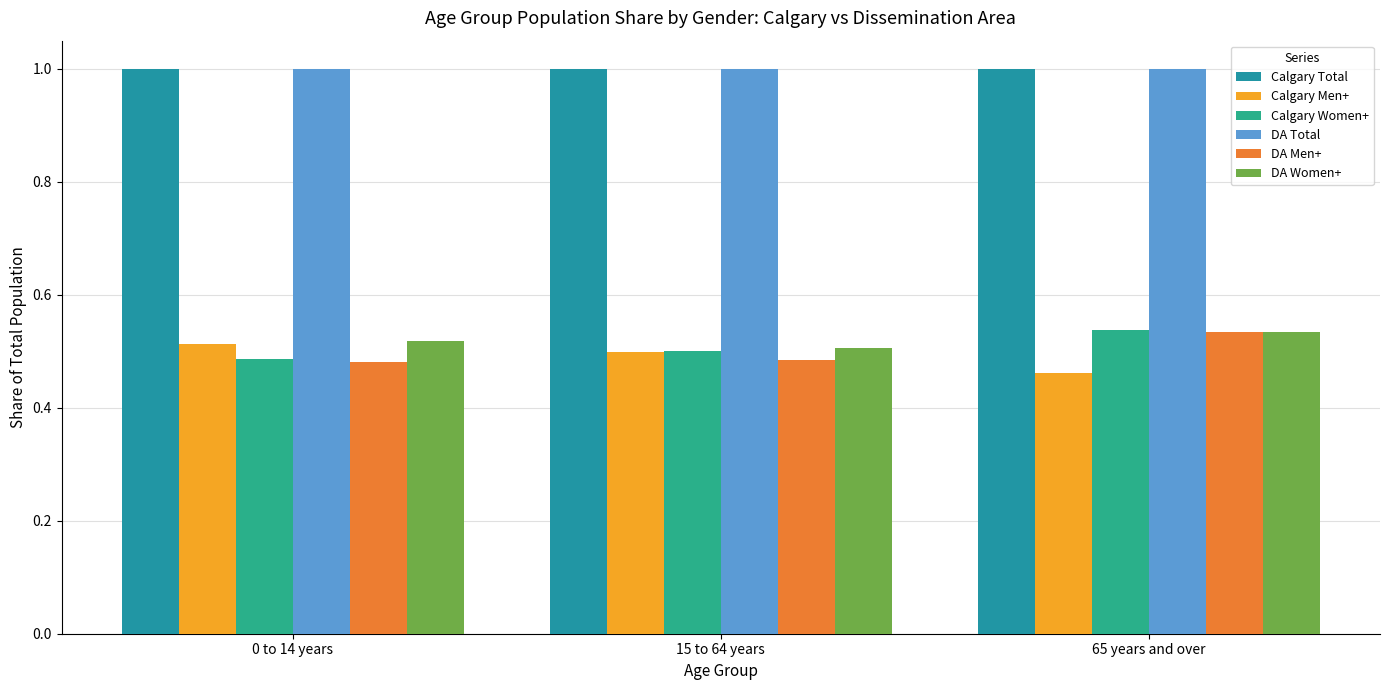

What are all the series names shown in the legend?

Calgary Total, Calgary Men+, Calgary Women+, DA Total, DA Men+, DA Women+